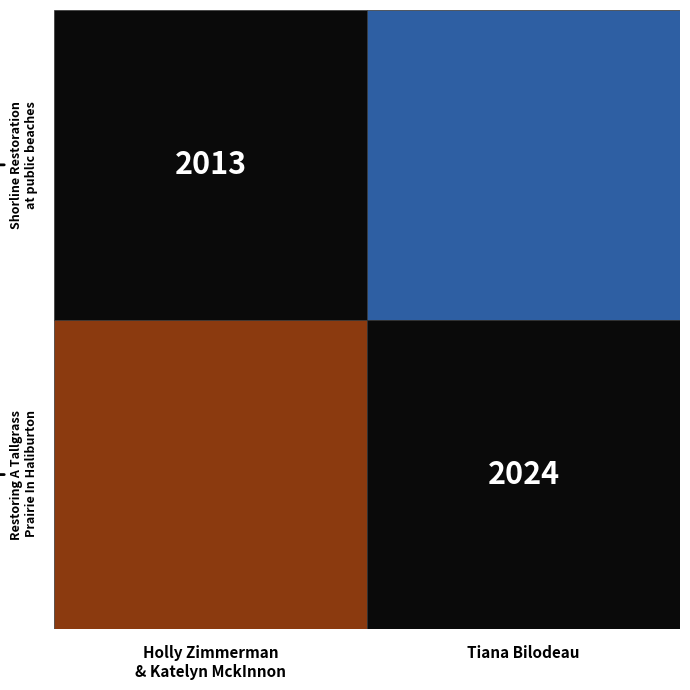

What is the sum of all Shorline Restoration at public beaches values?

2013